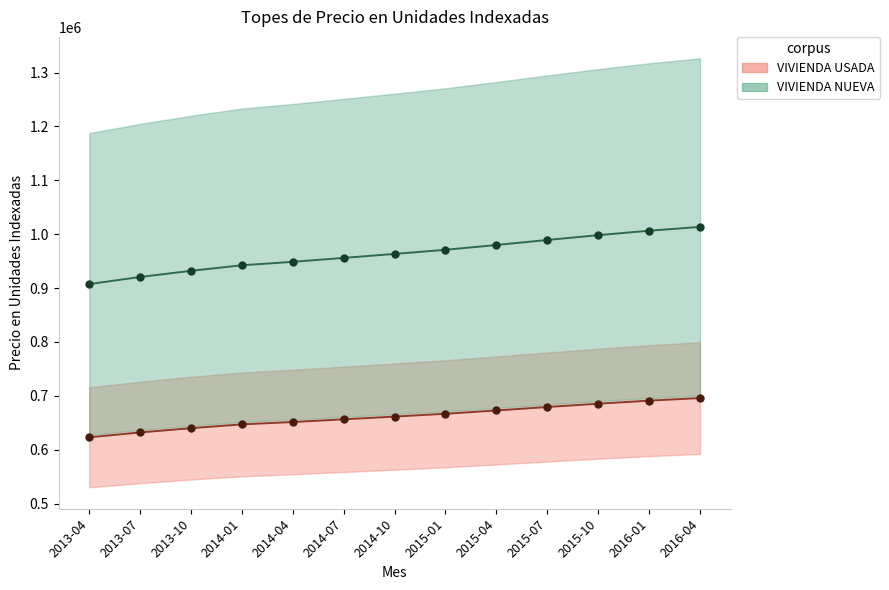

What is the difference between the NUEVA mid values at 2016-01 and 2014-01?

64135.5